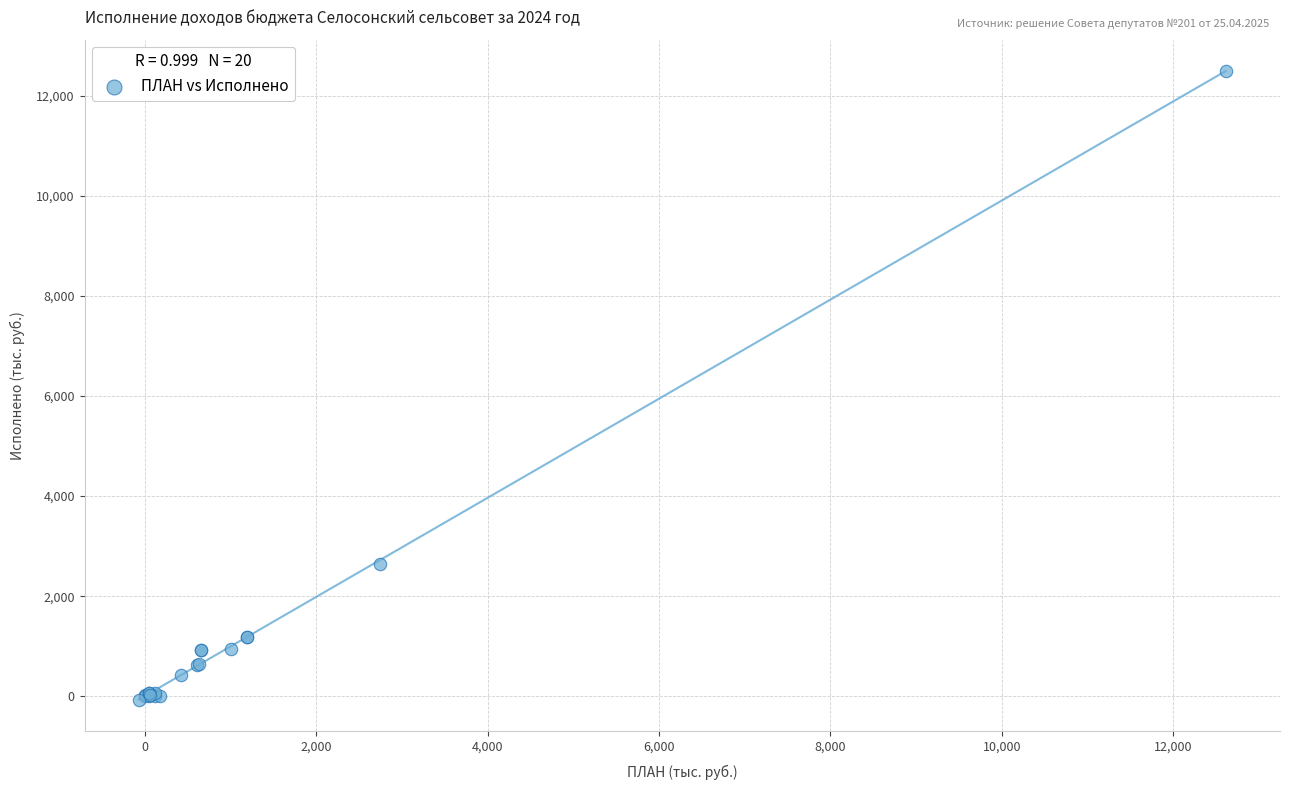

What Y value in the scatter plot is closest to 6213?

2634.1